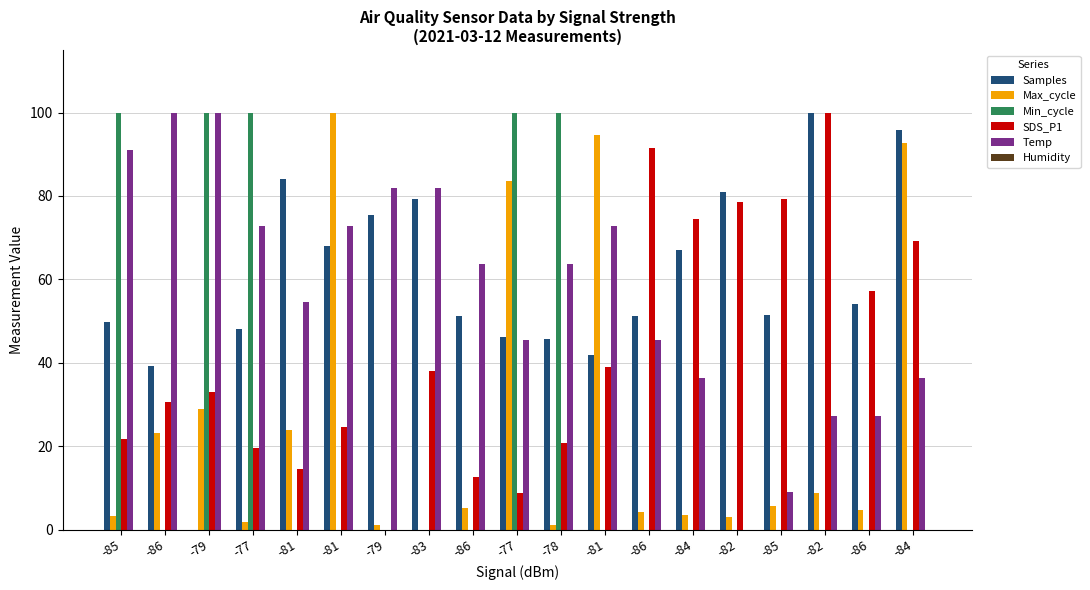

How many categories are shown in the chart?

19